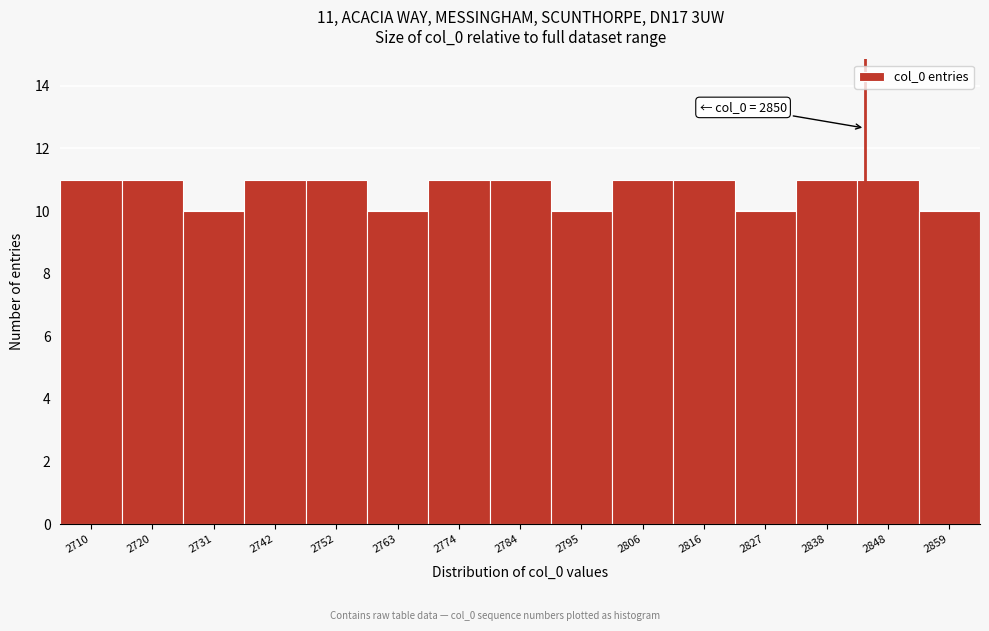

Reading left to right, extract all data points from this chart.

11	11	10	11	11	10	11	11	10	11	11	10	11	11	10